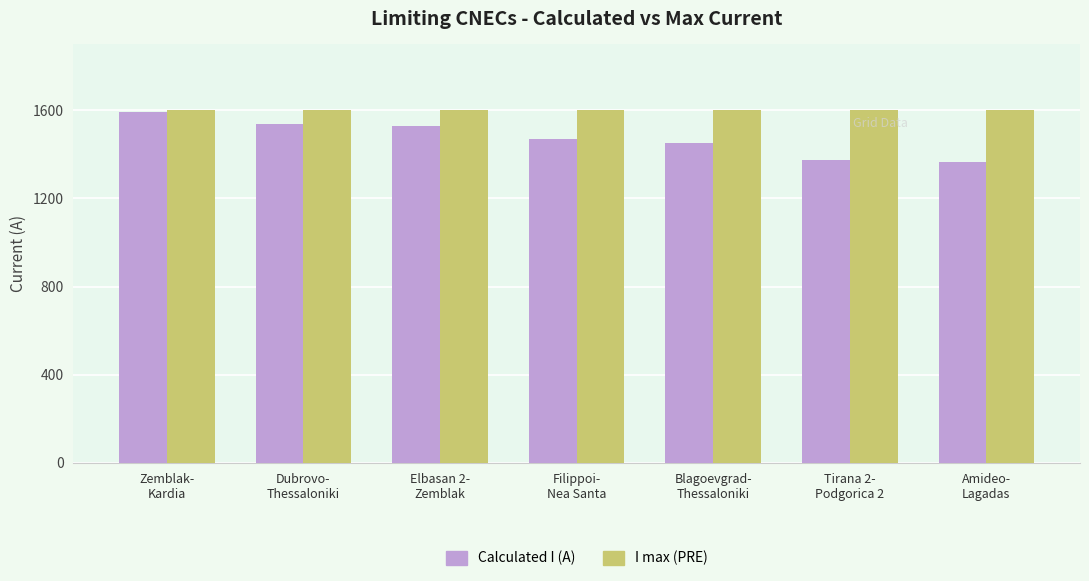

The I max (PRE) series shows 1600 at Elbasan 2-
Zemblak. True or false?

True